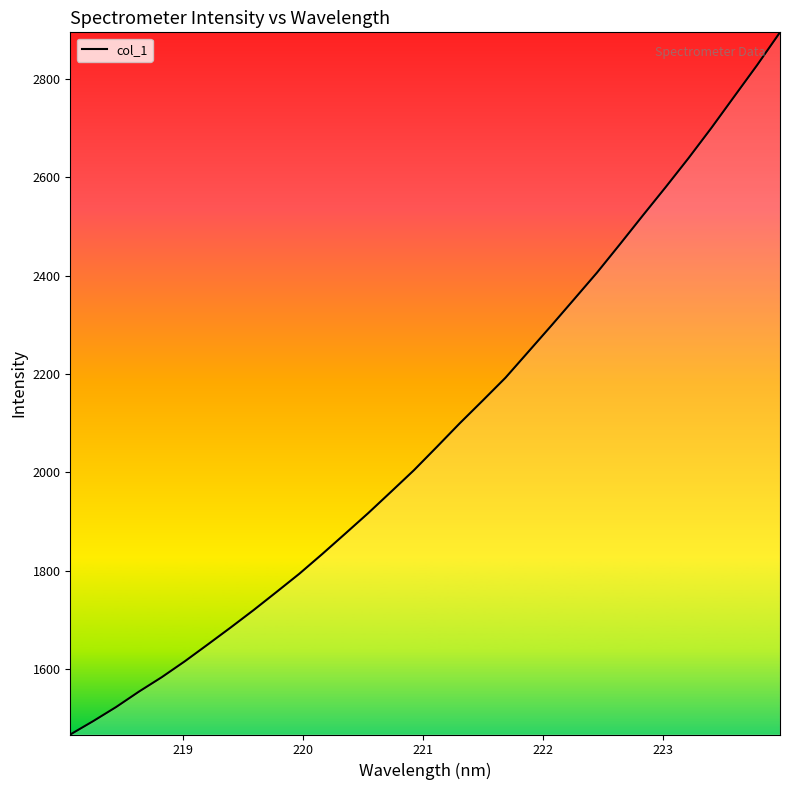

What is the difference between the maximum and minimum values?

1426.2